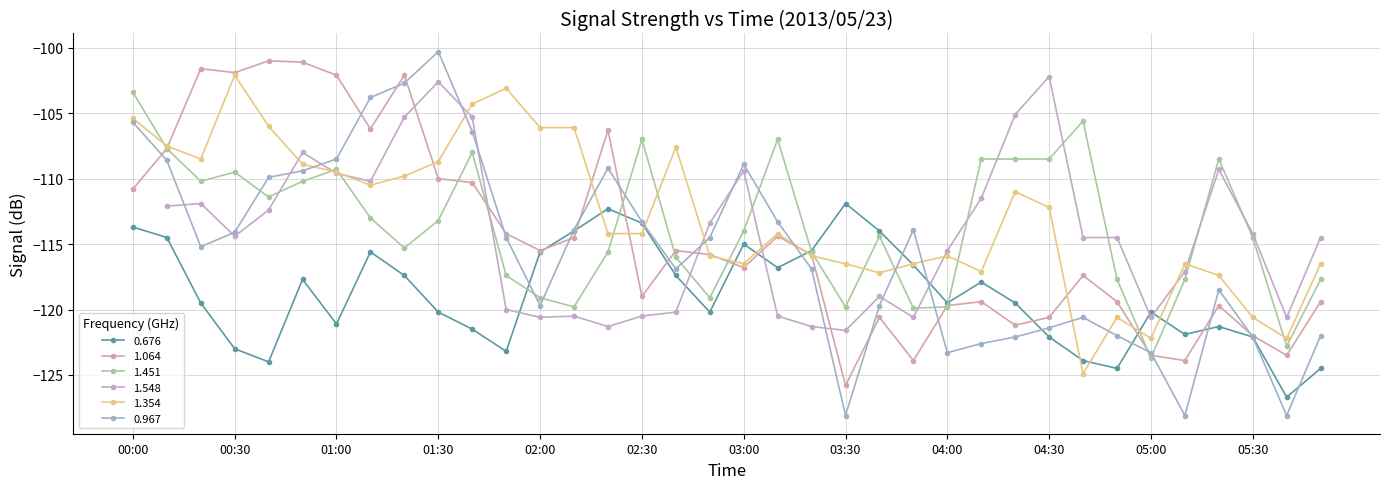

The 1.064 series shows -116.8 at 03:00. True or false?

True